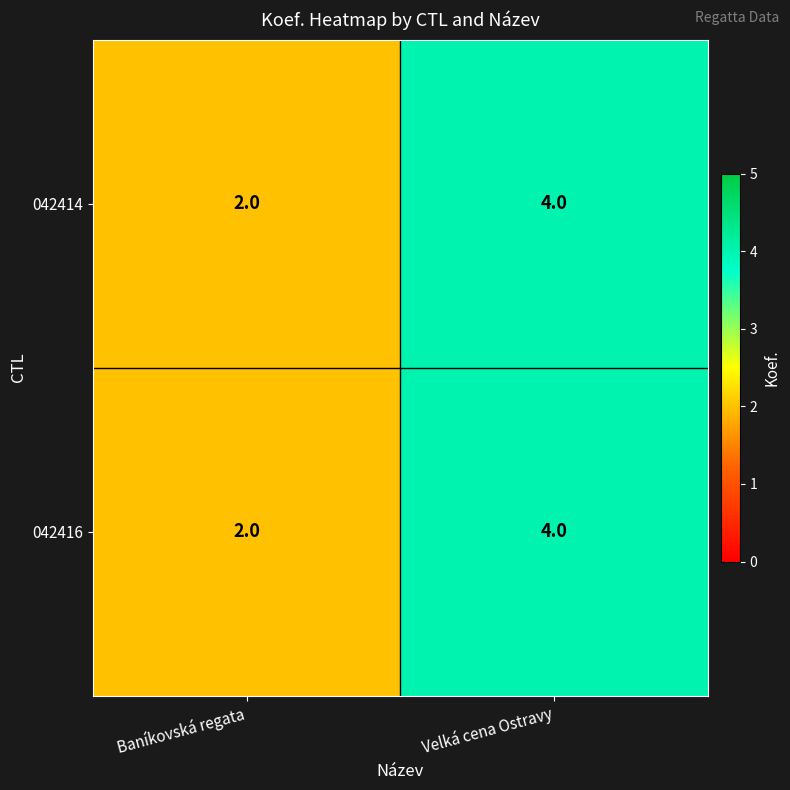

At which label is 042414 closest to 3?

Baníkovská regata